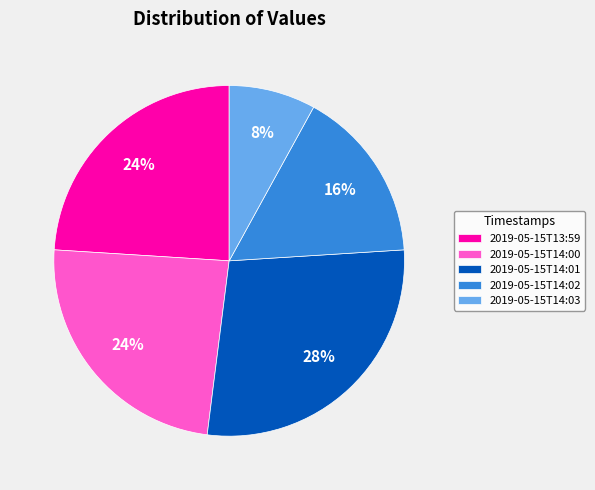

Is it true that 2019-05-15T14:02 is 24% of the pie?

False